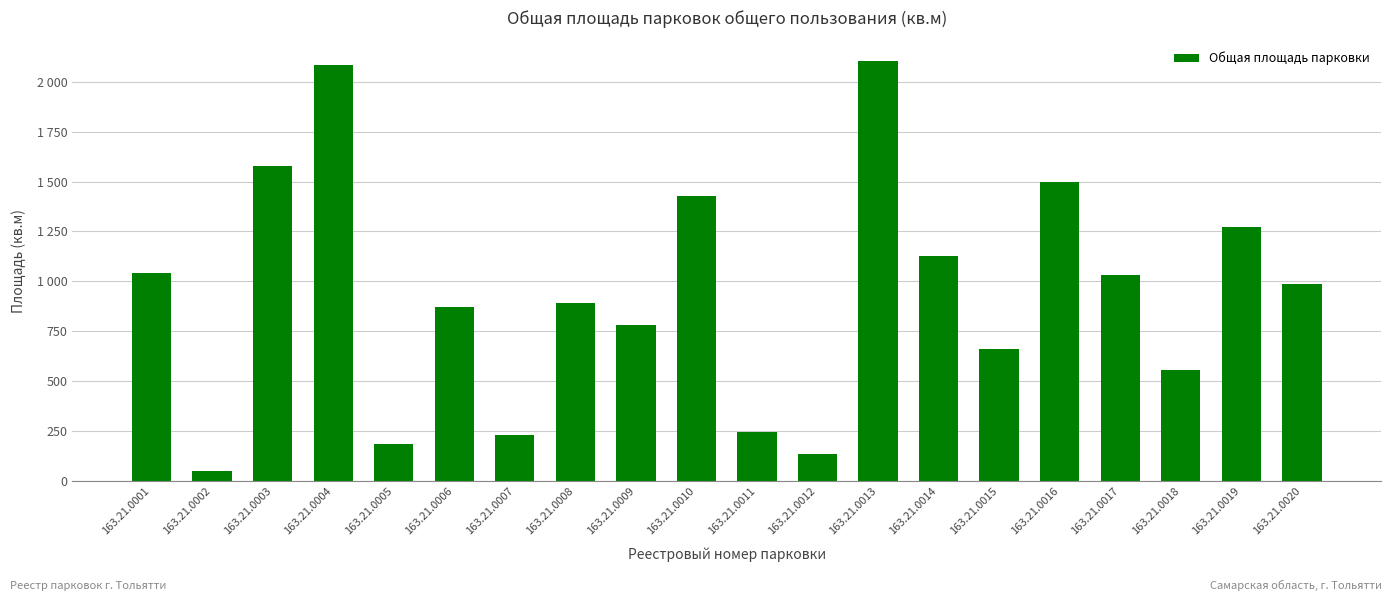

Does the chart contain any negative values?

No